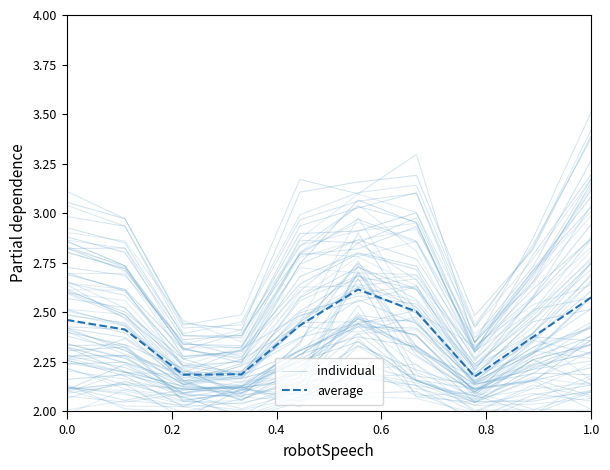

At which label is individual closest to 2?

0.2